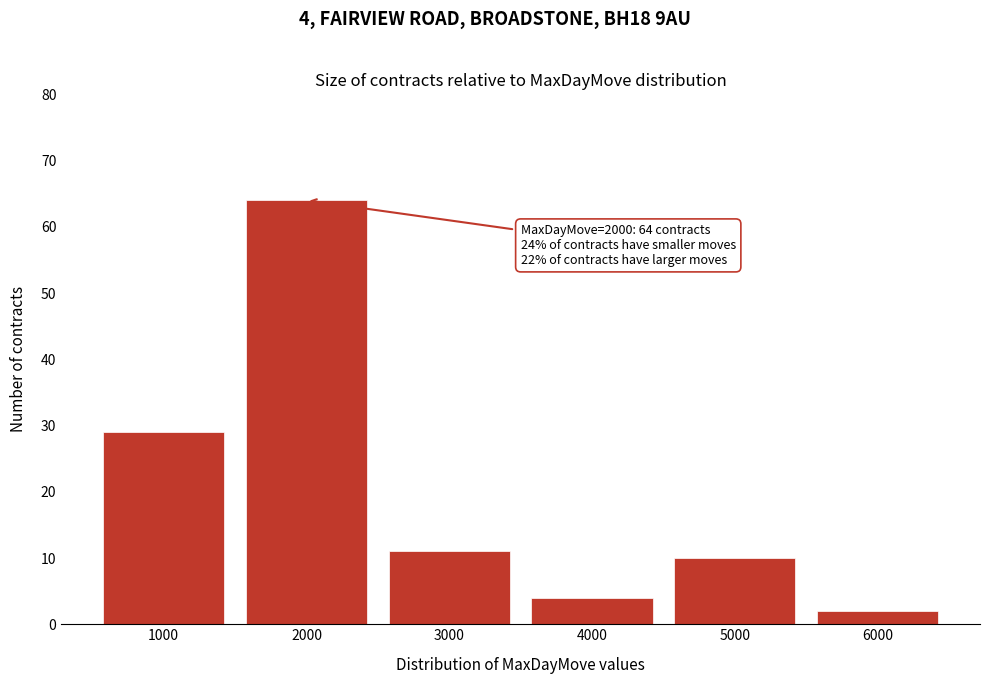

Reading left to right, what are all the values shown in this chart?

29	64	11	4	10	2